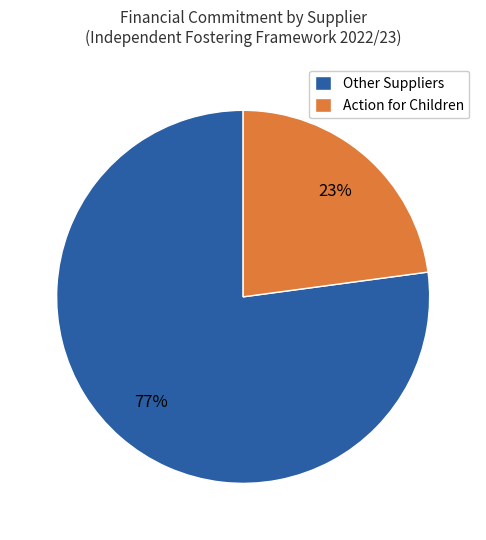

True or false: Other Suppliers accounts for 77% of the total.

True